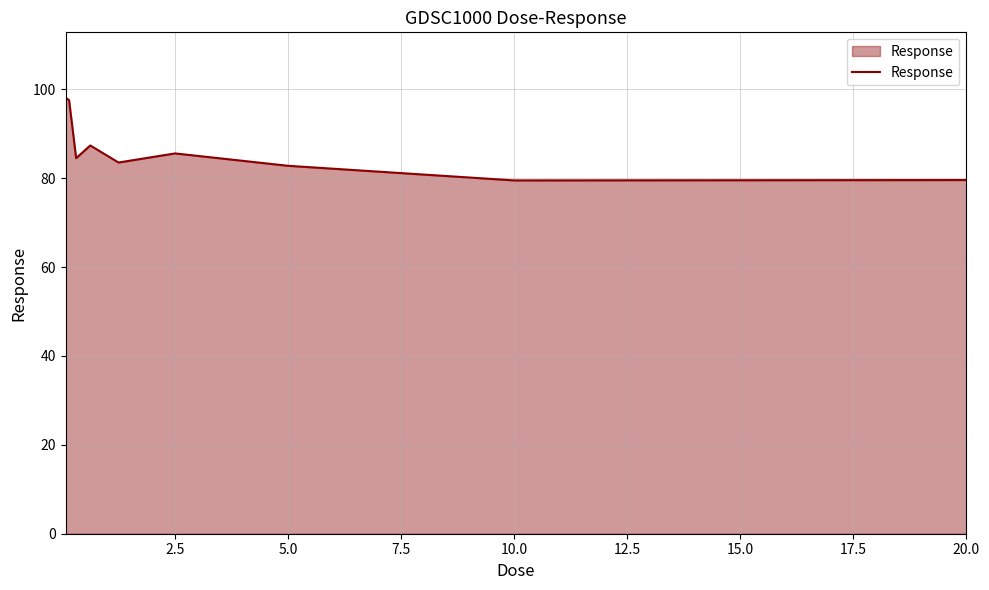

What is the greatest value displayed?

98.1